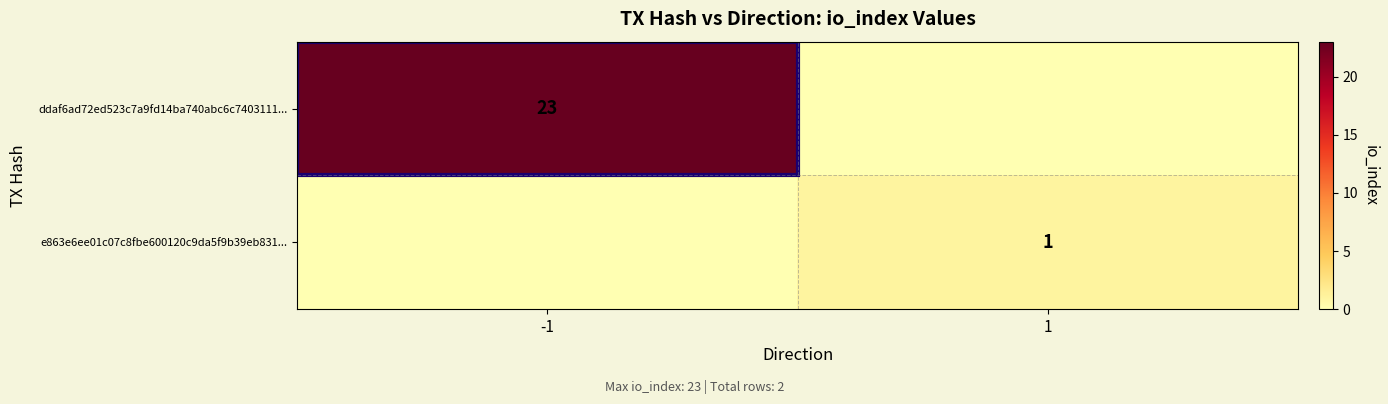

What is the difference between the highest and lowest values at -1?

23